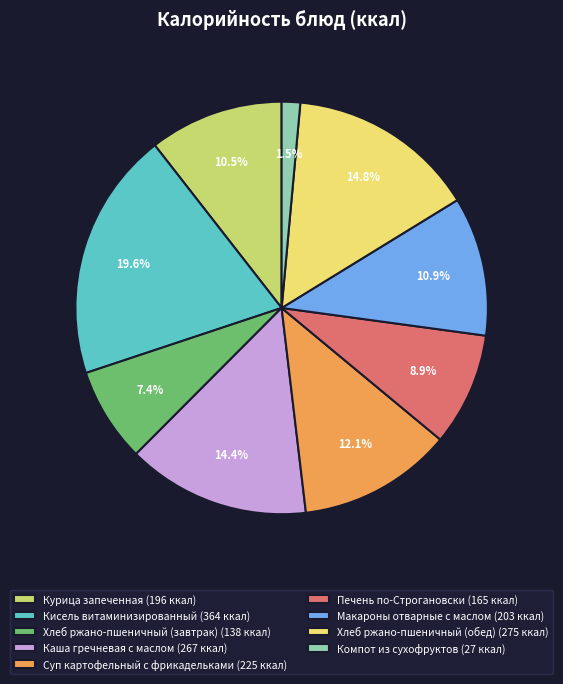

What is the largest slice in the pie chart?

Кисель витаминизированный